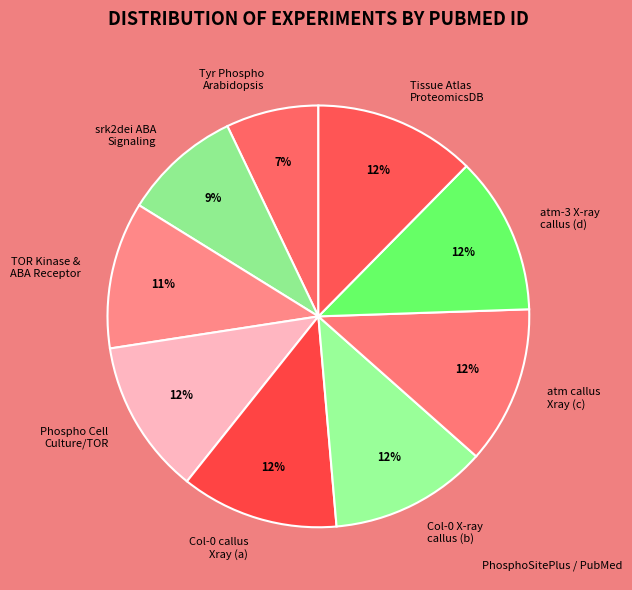

To the nearest percent, what is the average slice percentage?

11%